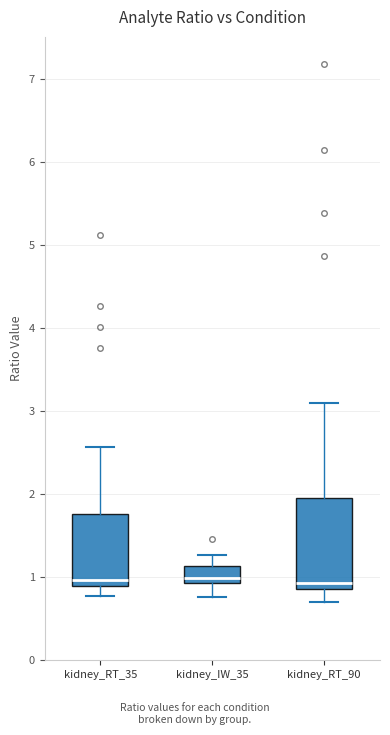

Reading left to right, read every box against the y-axis: the position of its median line, the range the box covers, and the ends of its whiskers. The values are not printed on the chart, so give them approximately, as read against the axis.

kidney_RT_35: median 1.0, box 0.9 to 1.8, whiskers 0.8 to 2.6
kidney_IW_35: median 1.0, box 0.9 to 1.1, whiskers 0.8 to 1.3
kidney_RT_90: median 0.9 (just above the box's lower edge), box 0.9 to 2.0, whiskers 0.7 to 3.1